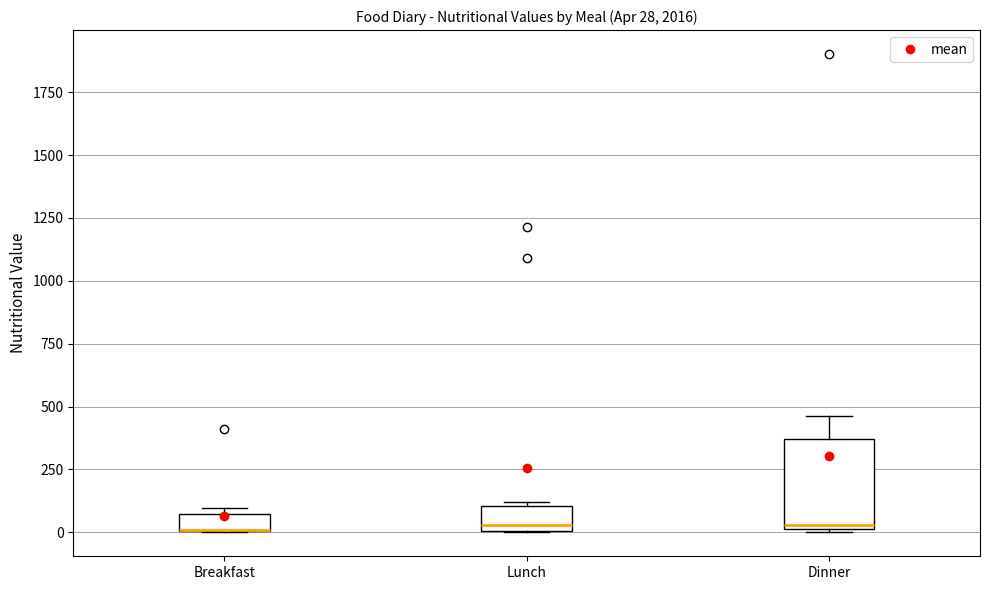

Comparing the boxes themselves (not the whiskers), which one is the tallest?

Dinner